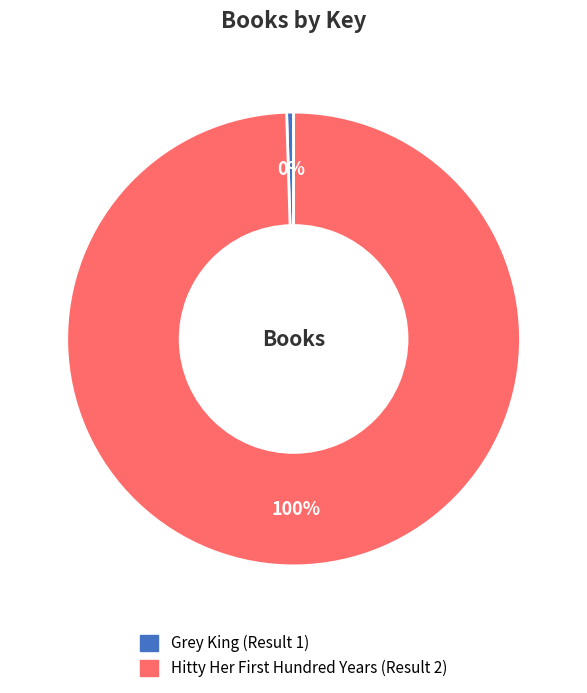

How many segments does this pie chart have?

2